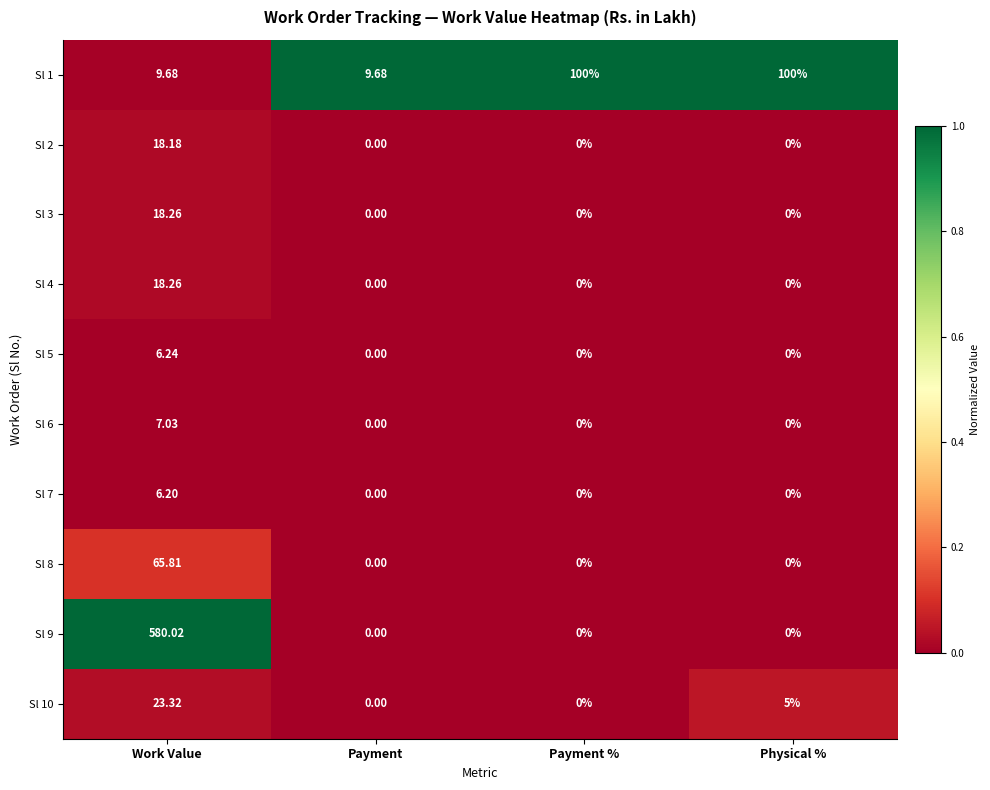

How many values in the Sl 3 series exceed 0?

1